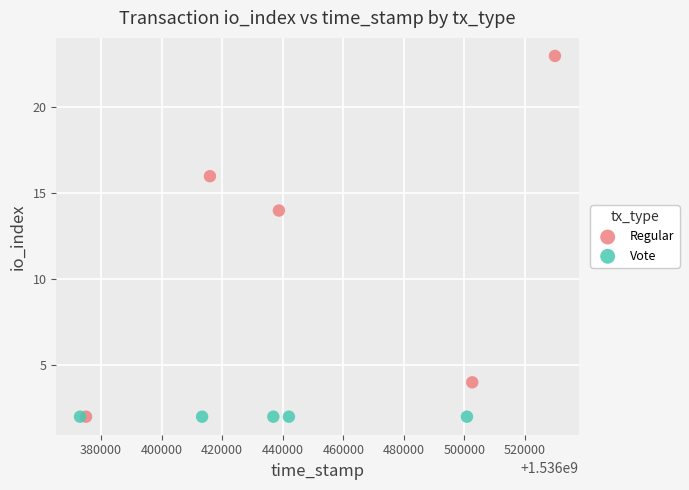

What are all the series names shown in the legend?

Regular, Vote